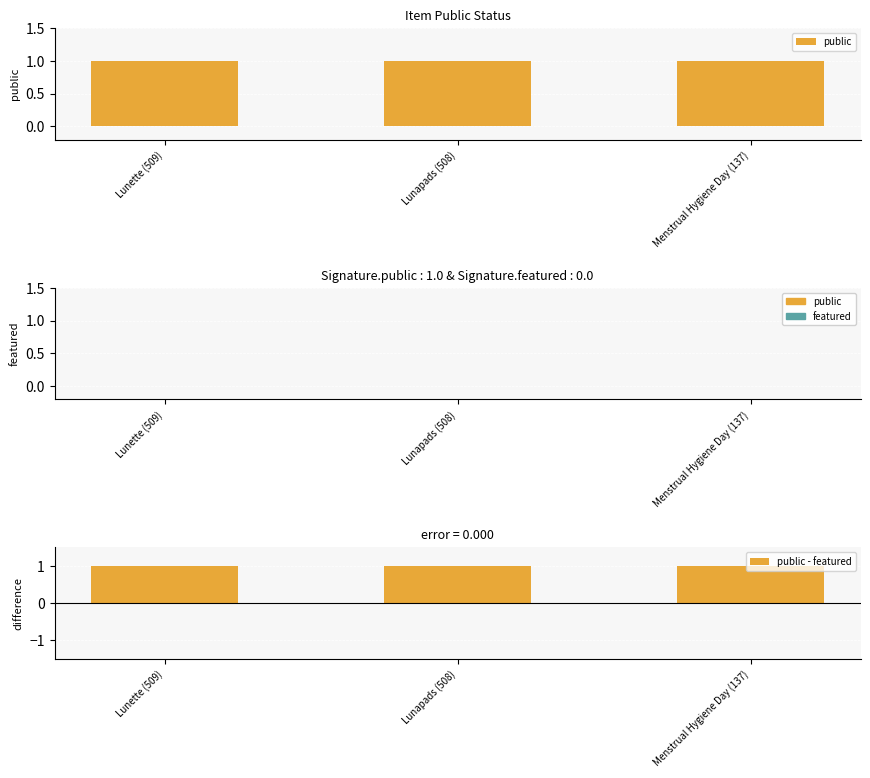

How many bars are there in total?

9